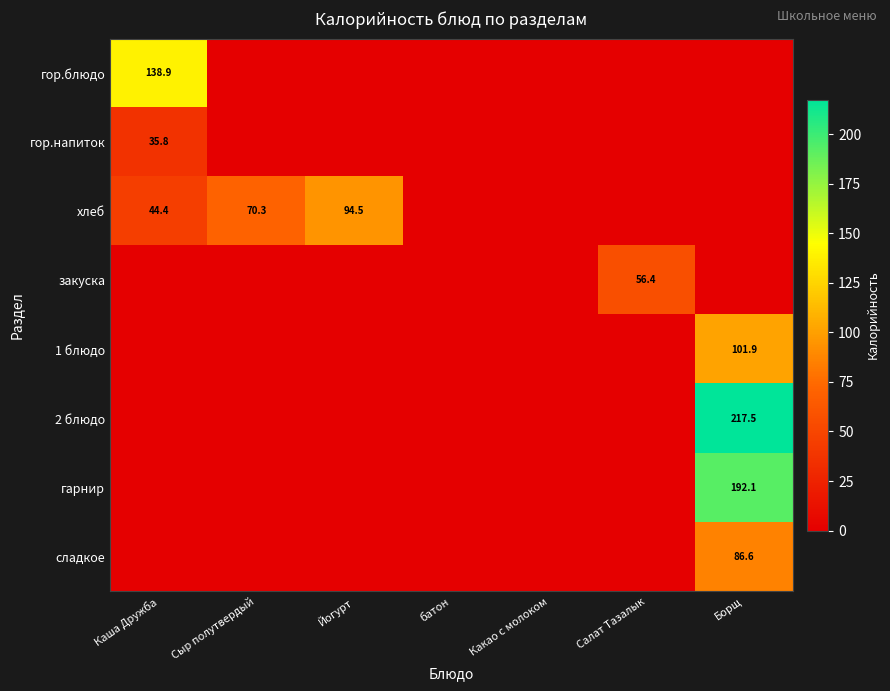

True or false: сладкое has a value of 112.6 at Борщ.

False